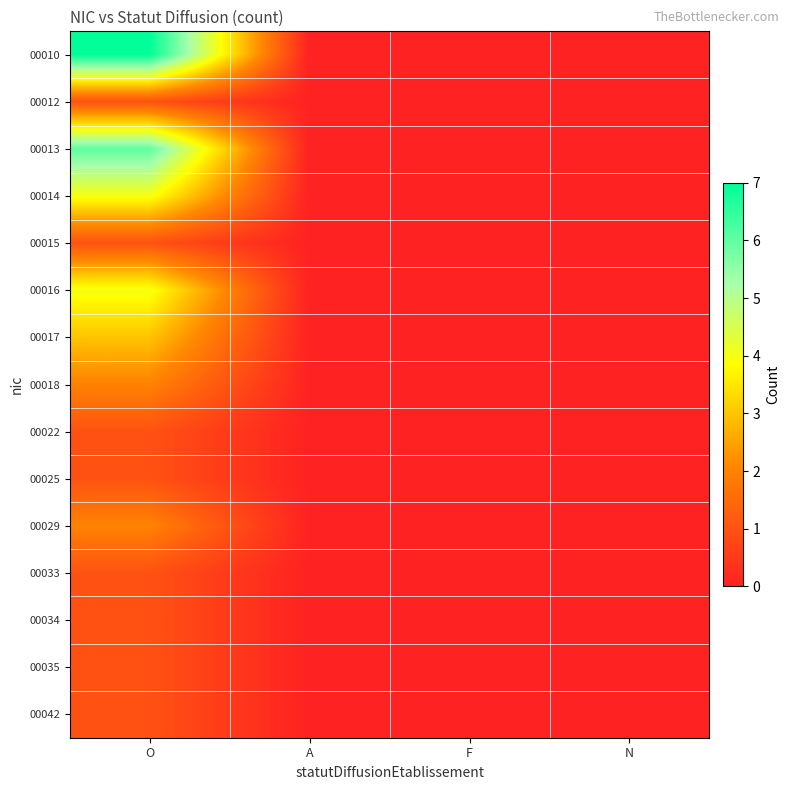

Count the number of data series in this chart.

15